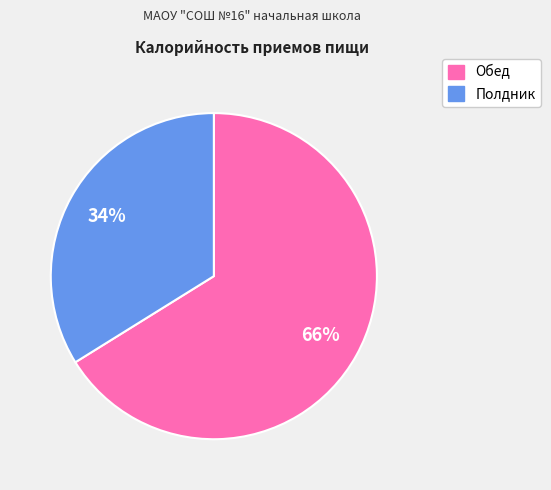

Which category has the biggest portion of the pie?

Обед